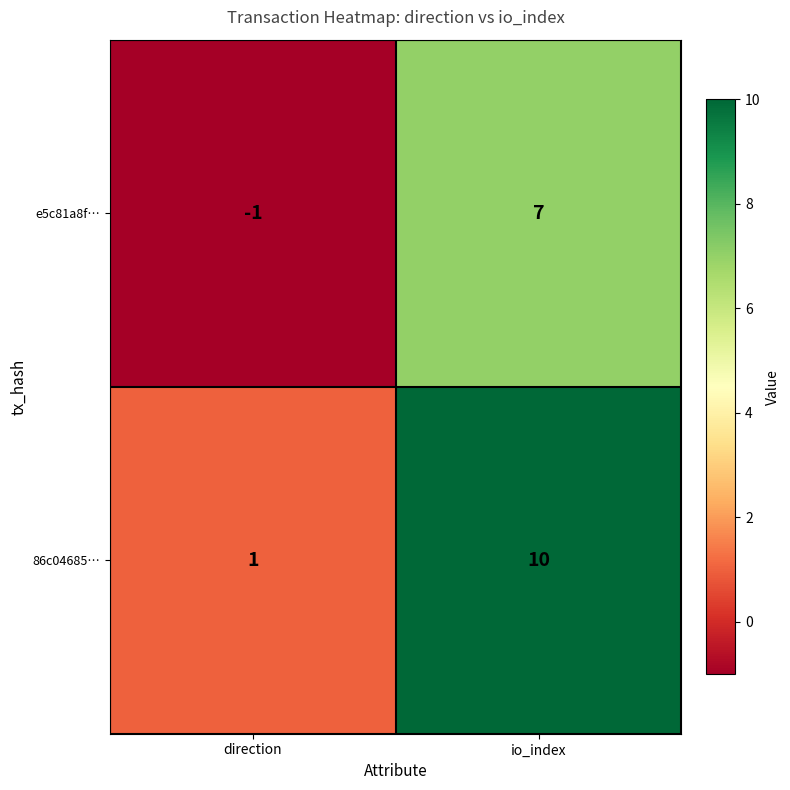

What is the maximum value shown in the chart?

10